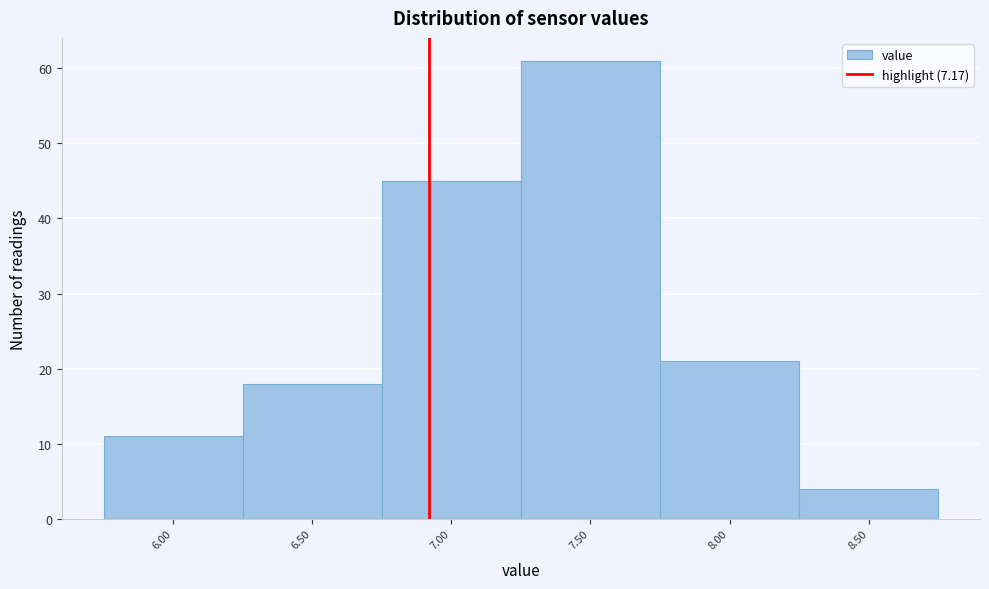

Reading right to left, what are all the values shown in this chart?

8.50=4	8.00=21	7.50=61	7.00=45	6.50=18	6.00=11